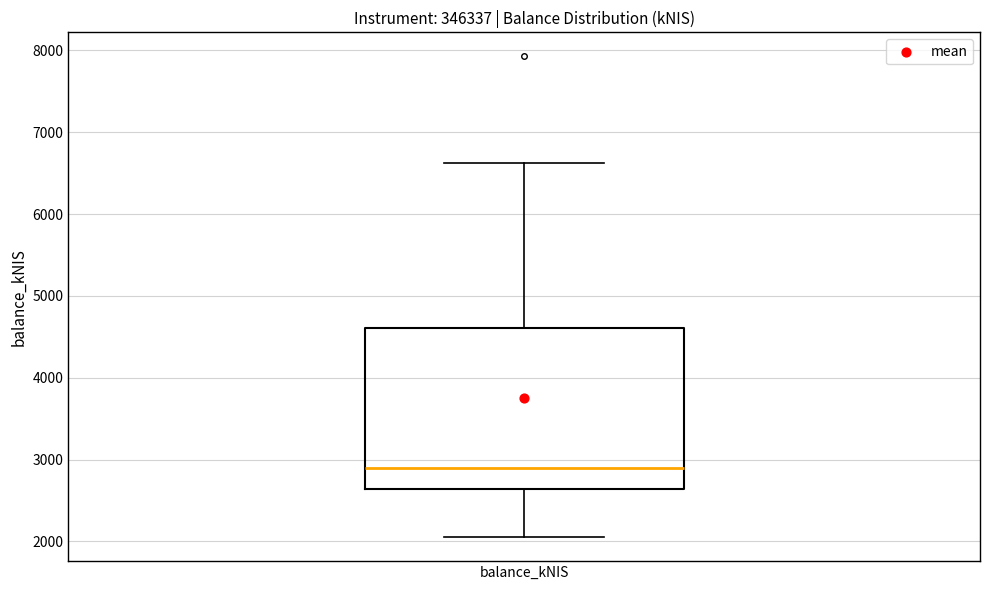

Transcribe this box plot: give where the median line is, the range the box spans, and where the two whiskers end, as read against the y-axis. The values are not printed on the chart, so give them approximately, as read against the axis.

median 2900, box 2600 to 4600, whiskers 2100 to 6600